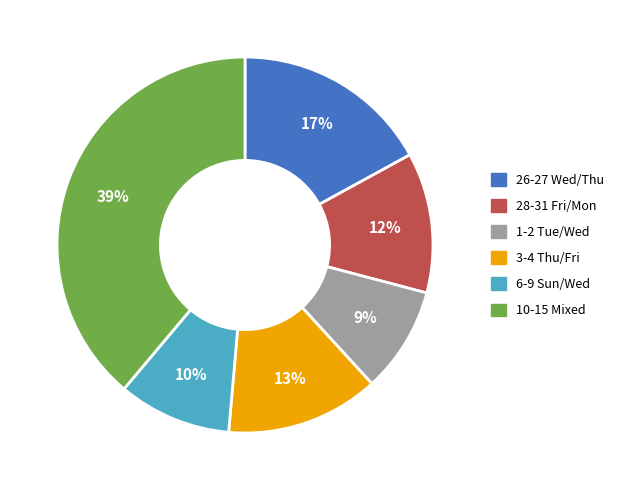

How many slices are in this pie chart?

6